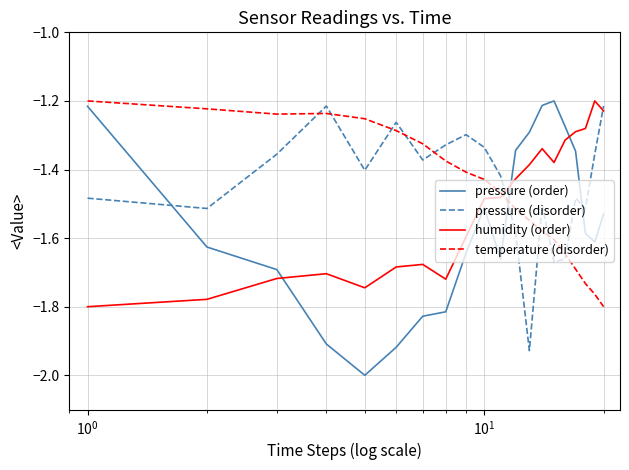

Which series has the widest spread of values?

pressure (order)